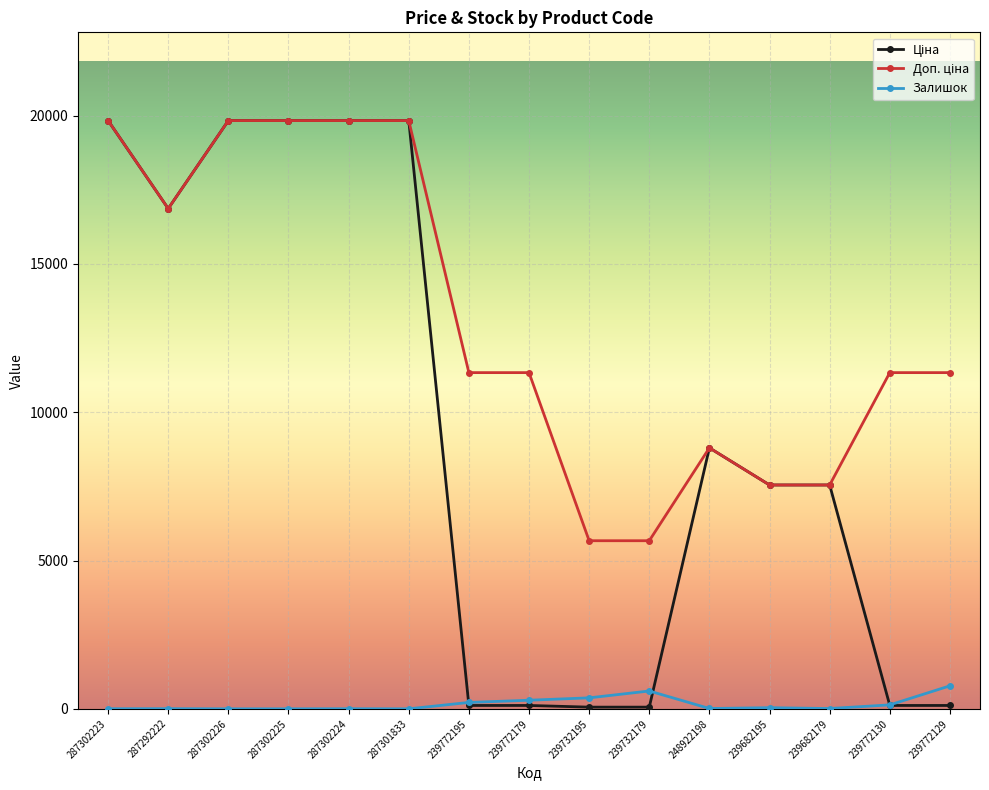

What is the difference between the highest and lowest values at 287301833?

19831.1